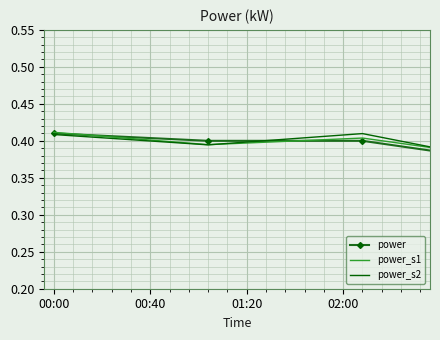

Rank the series by their maximum value, from highest to lowest.

power_s1, power, power_s2